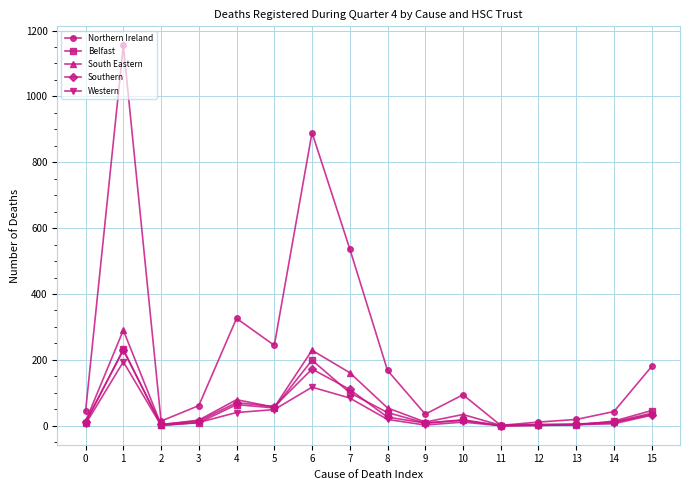

Which series changed the most between 3 and 8?

Northern Ireland